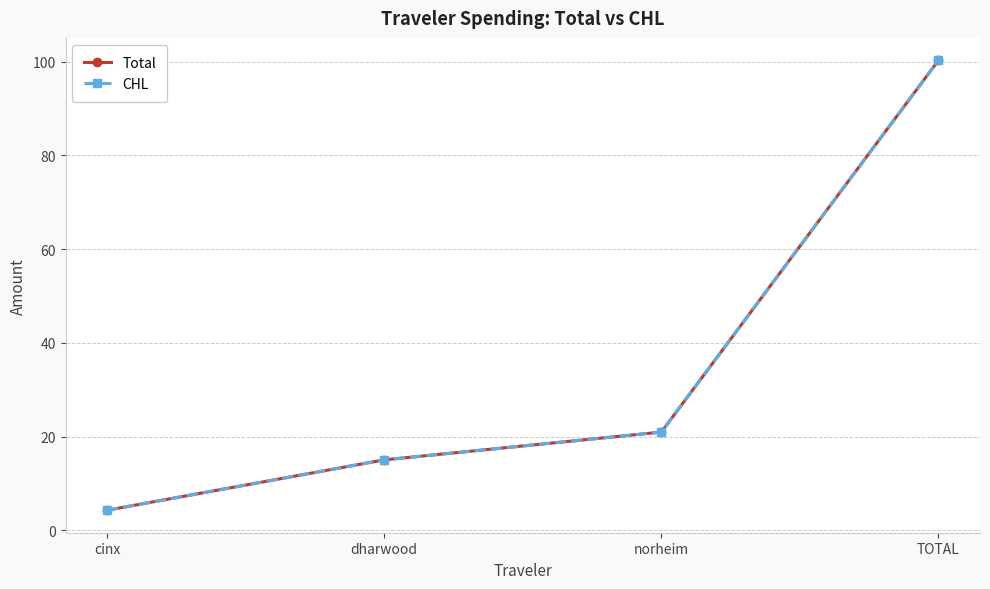

What is the maximum value for Total?

100.2